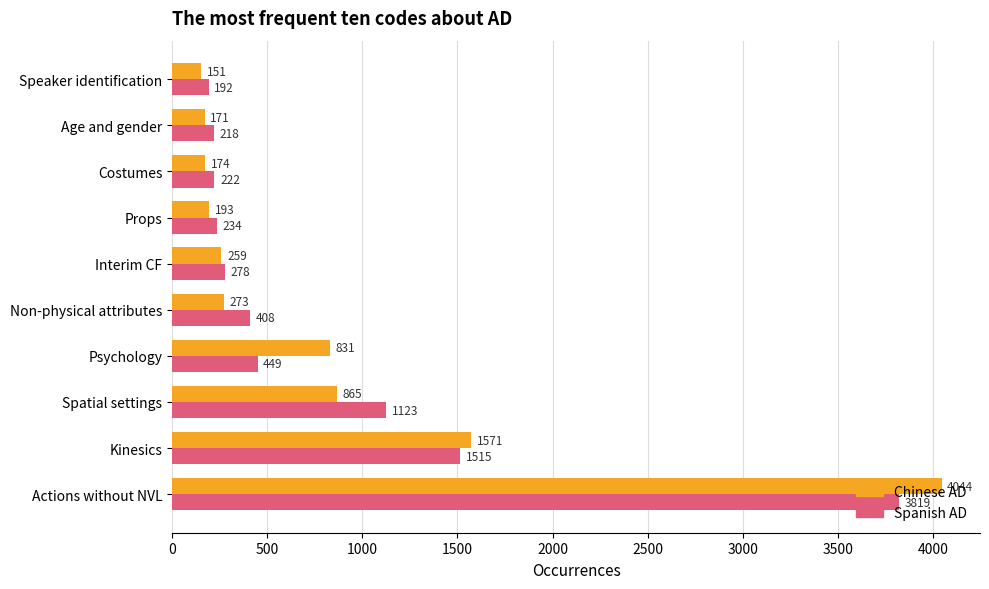

Between Non-physical attributes and Age and gender, which series saw the biggest shift?

Spanish AD